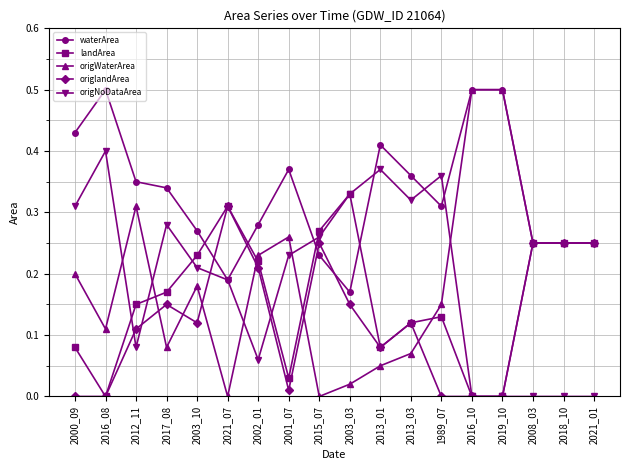

At 2000_09, list the series in order from smallest to largest.

origlandArea, landArea, origWaterArea, origNoDataArea, waterArea